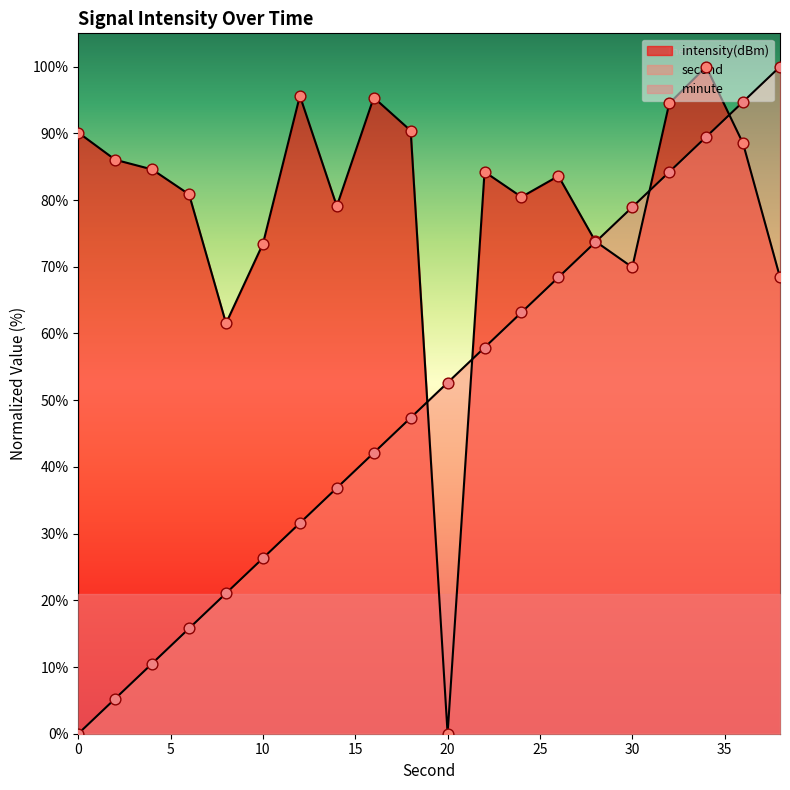

Is the value of intensity(dBm) at 0 greater than the value of second at 6?

Yes